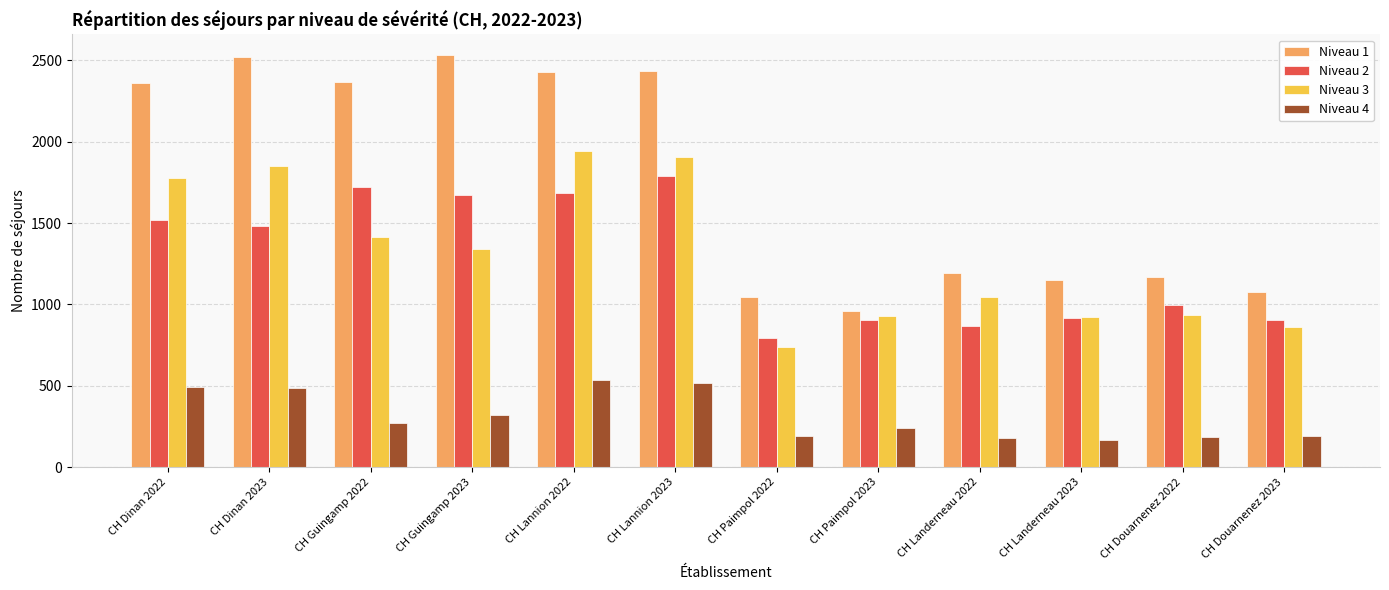

What is the total value across all series at CH Douarnenez 2023?

3034